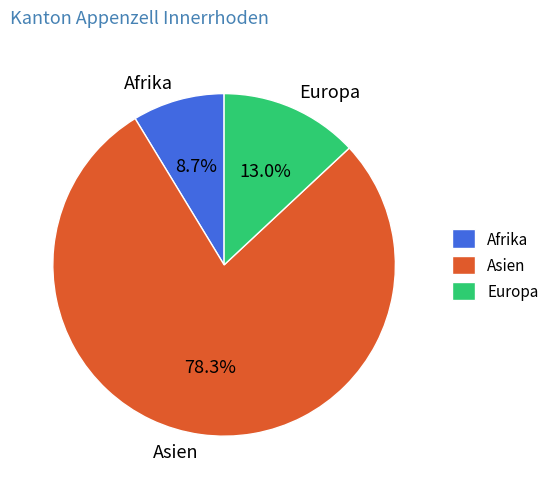

Which slice is the largest?

Asien